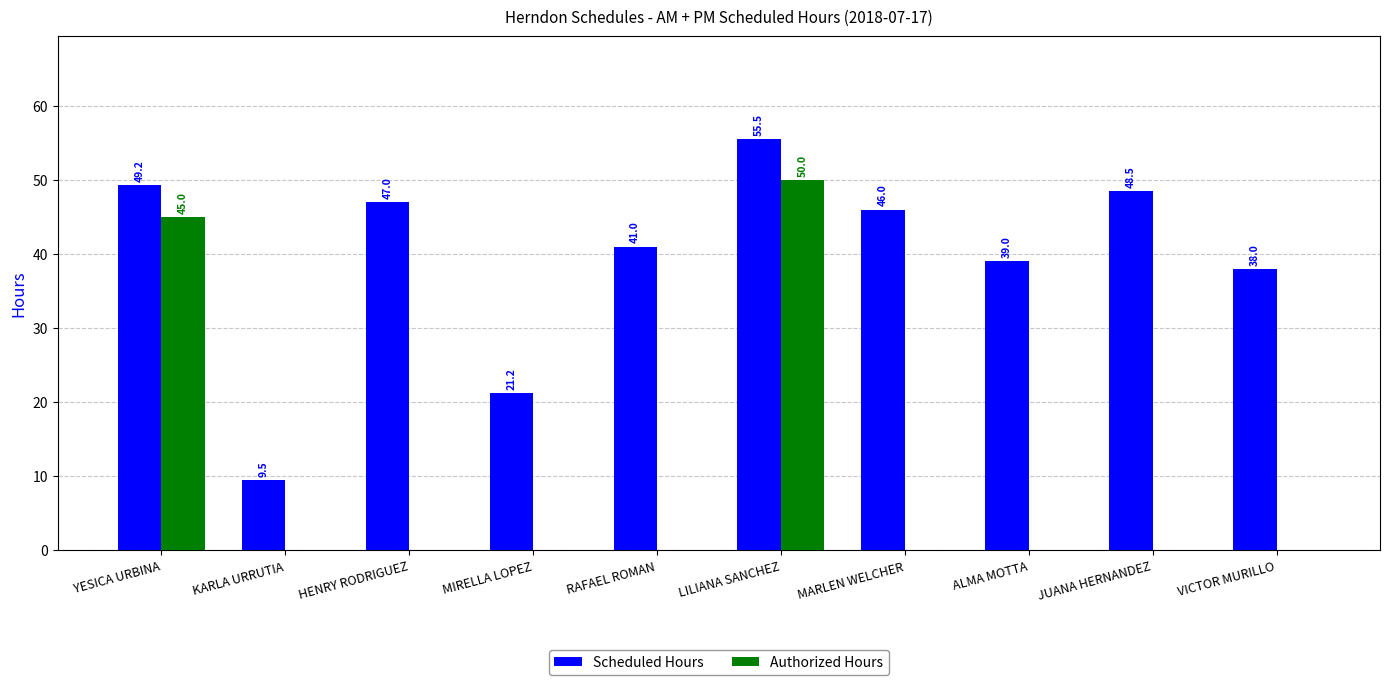

Between LILIANA SANCHEZ and MARLEN WELCHER, which series saw the biggest shift?

Authorized Hours